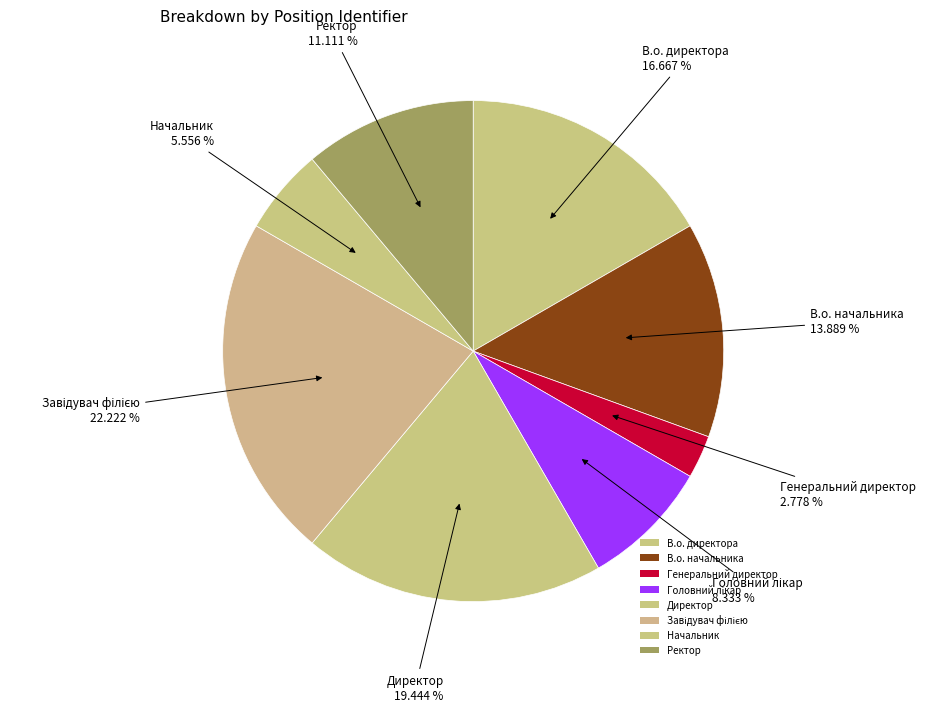

Is there a majority slice in this chart?

No